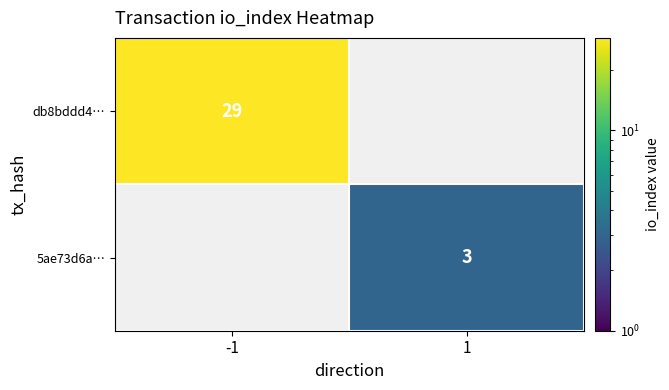

True or false: 5ae73d6a… has a value of 5 at 1.

False